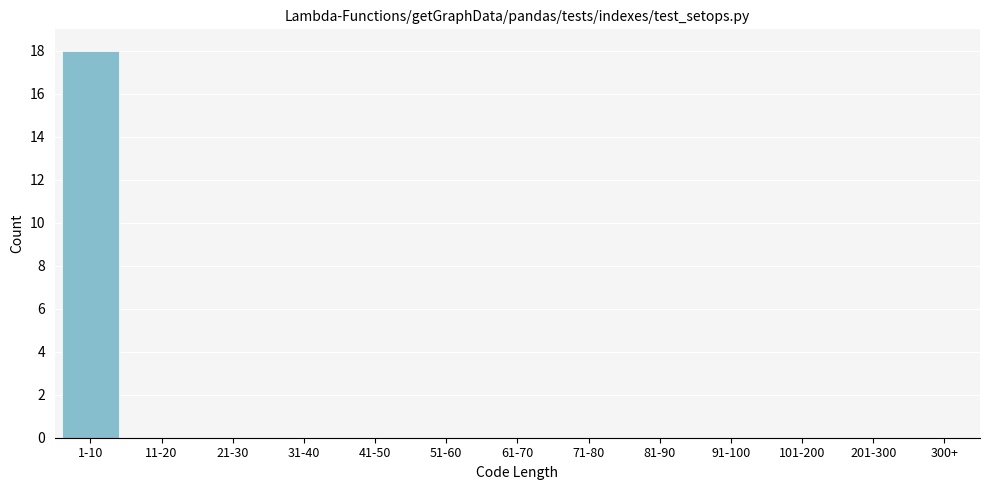

Reading right to left, list all the values displayed in this chart.

300+=0	201-300=0	101-200=0	91-100=0	81-90=0	71-80=0	61-70=0	51-60=0	41-50=0	31-40=0	21-30=0	11-20=0	1-10=18